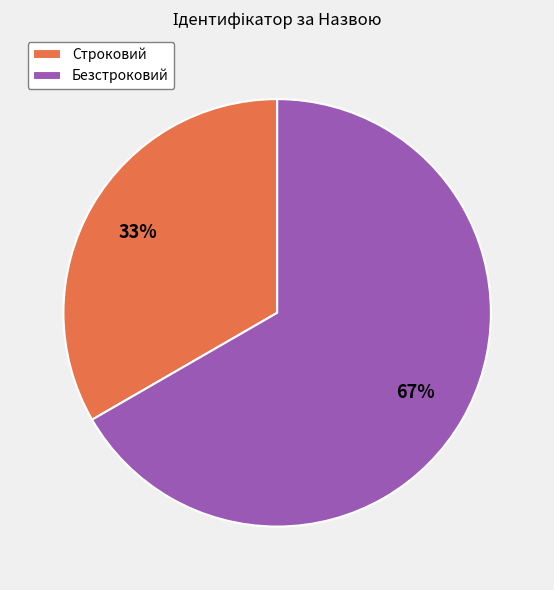

To the nearest percent, what percentage of the pie is Безстроковий?

67%